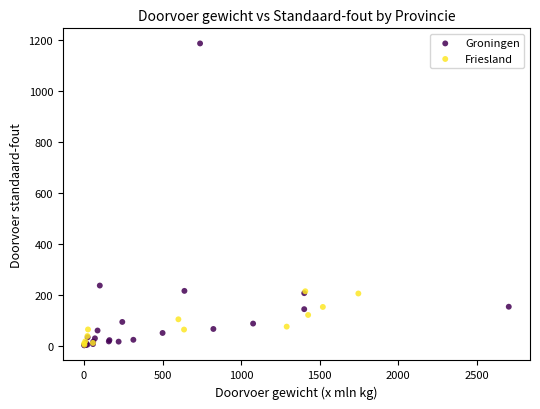

Which series reaches the maximum Y coordinate?

Groningen